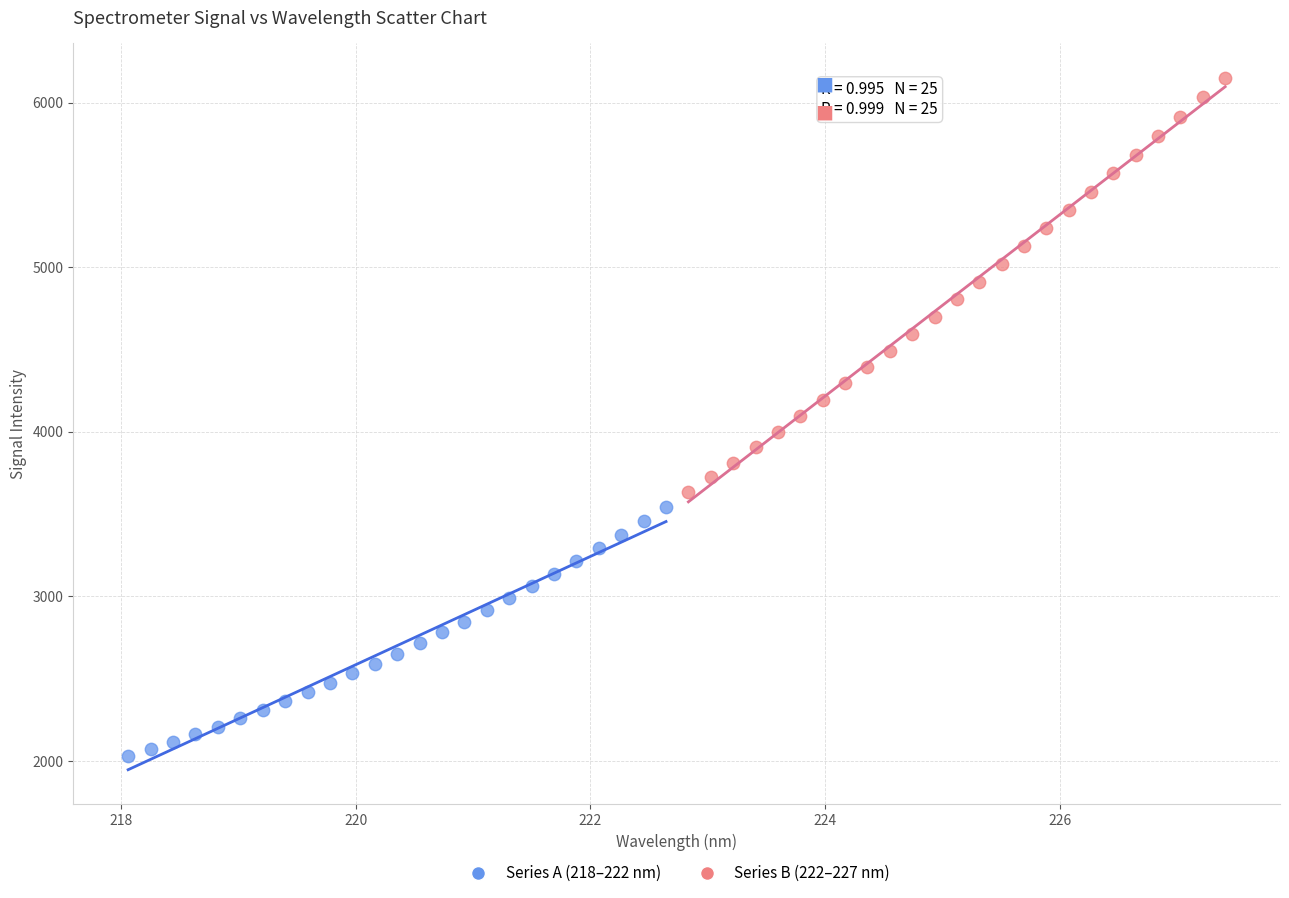

Which series has the widest spread of Y values?

Series B (222–227 nm)